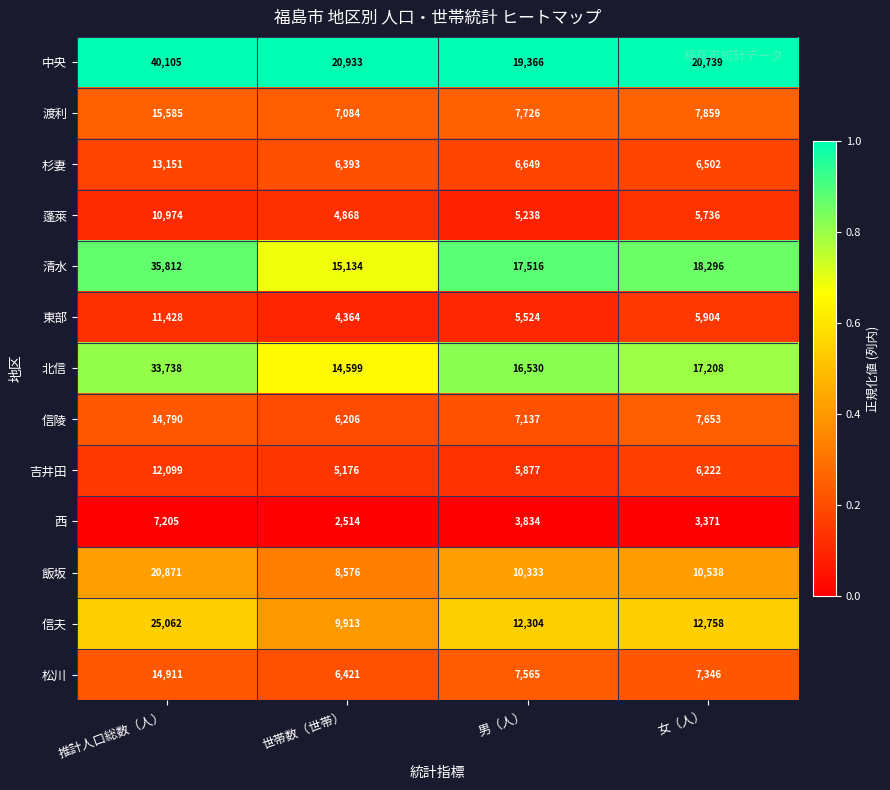

Which series changed the most between 推計人口総数（人） and 女（人）?

中央